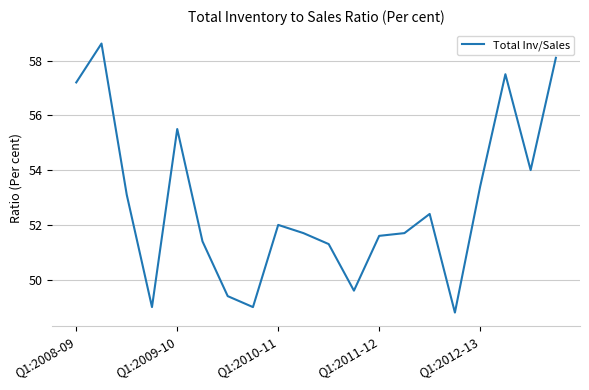

What is the greatest value displayed?

58.6